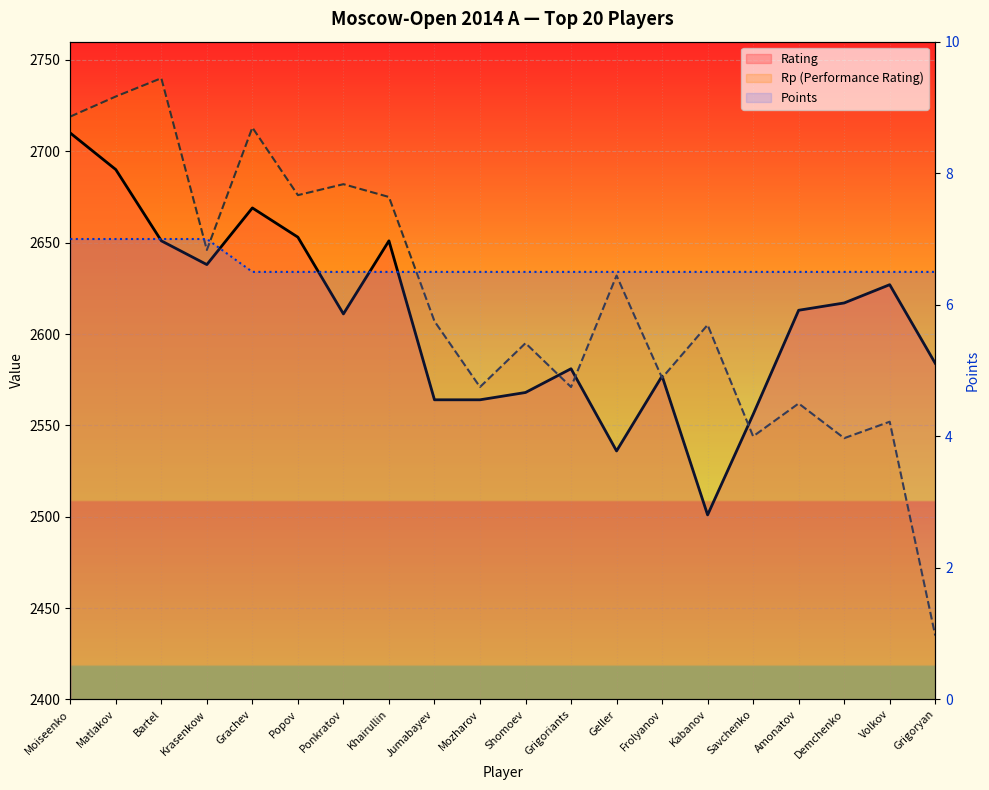

Reading left to right, list all the values displayed in this chart.

Rating: 2710.0	2690.0	2651.0	2638.0	2669.0	2653.0	2611.0	2651.0	2564.0	2564.0	2568.0	2581.0	2536.0	2577.0	2501.0	2556.0	2613.0	2617.0	2627.0	2584.0
Rp: 2719.0	2730.0	2740.0	2646.0	2713.0	2676.0	2682.0	2675.0	2607.0	2571.0	2595.0	2571.0	2632.0	2576.0	2605.0	2544.0	2562.0	2543.0	2552.0	2435.0
Points: 7.0	7.0	7.0	7.0	6.5	6.5	6.5	6.5	6.5	6.5	6.5	6.5	6.5	6.5	6.5	6.5	6.5	6.5	6.5	6.5